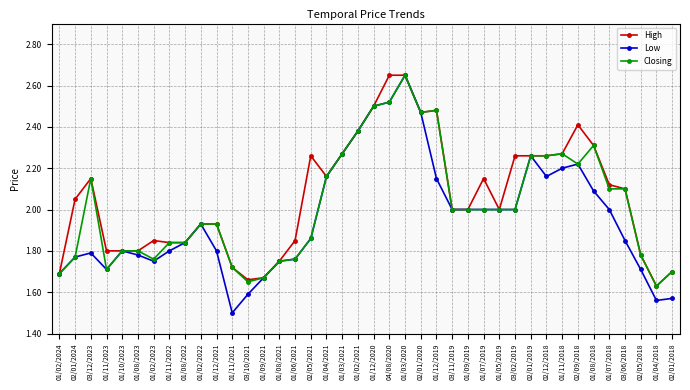

At which category does the chart reach its minimum across all series?

01/11/2021